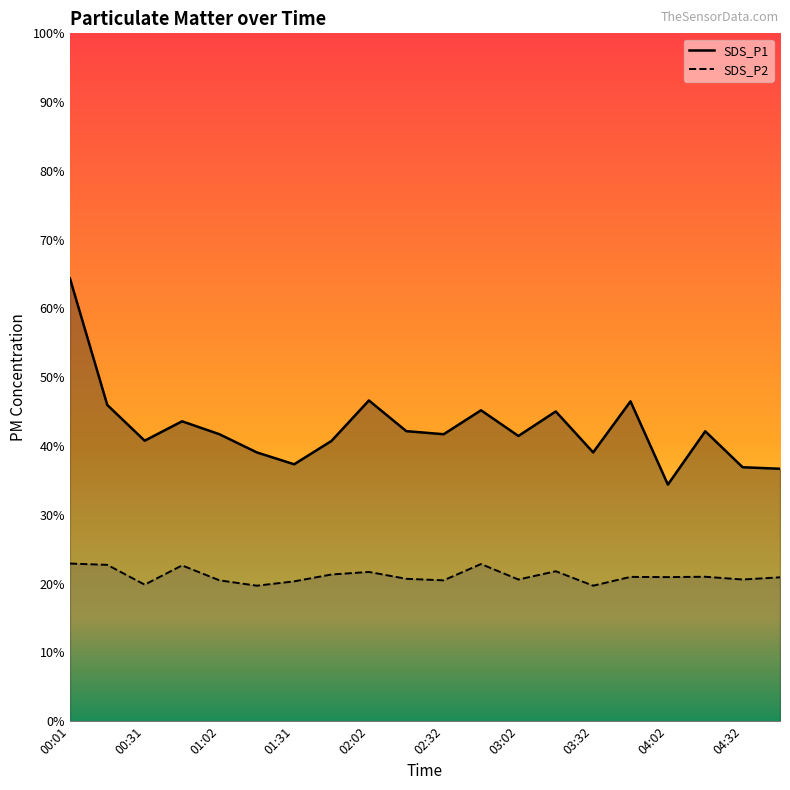

Which label corresponds to the largest value in the chart?

00:01